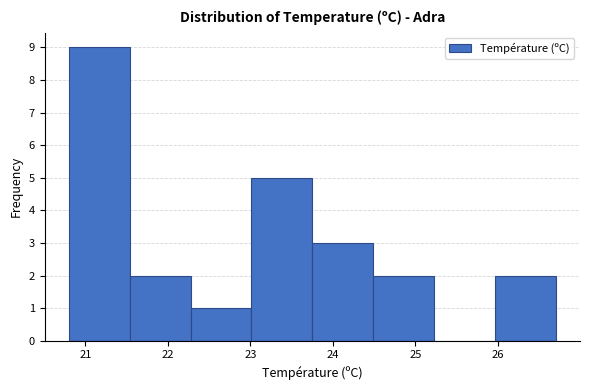

Reading left to right, list every bar in this chart as the range it spans on the x-axis followed by its height. Neither the bar edges nor the heights are printed on the chart, so give them approximately, as read against the axes.

20.8 to 21.5: 9
21.5 to 22.3: 2
22.3 to 23.0: 1
23.0 to 23.8: 5
23.8 to 24.5: 3
24.5 to 25.2: 2
25.2 to 26.0: 0
26.0 to 26.7: 2